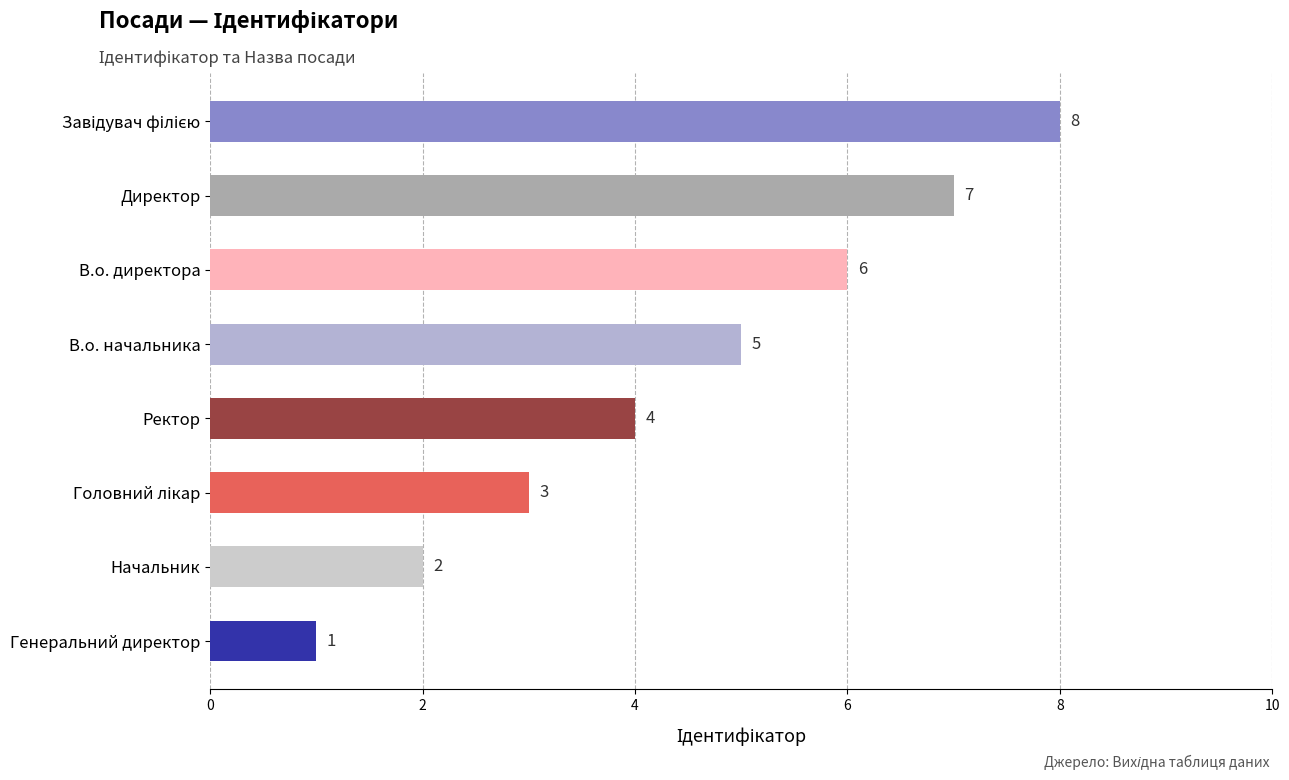

Is it true that the value at В.о. директора is 8?

False